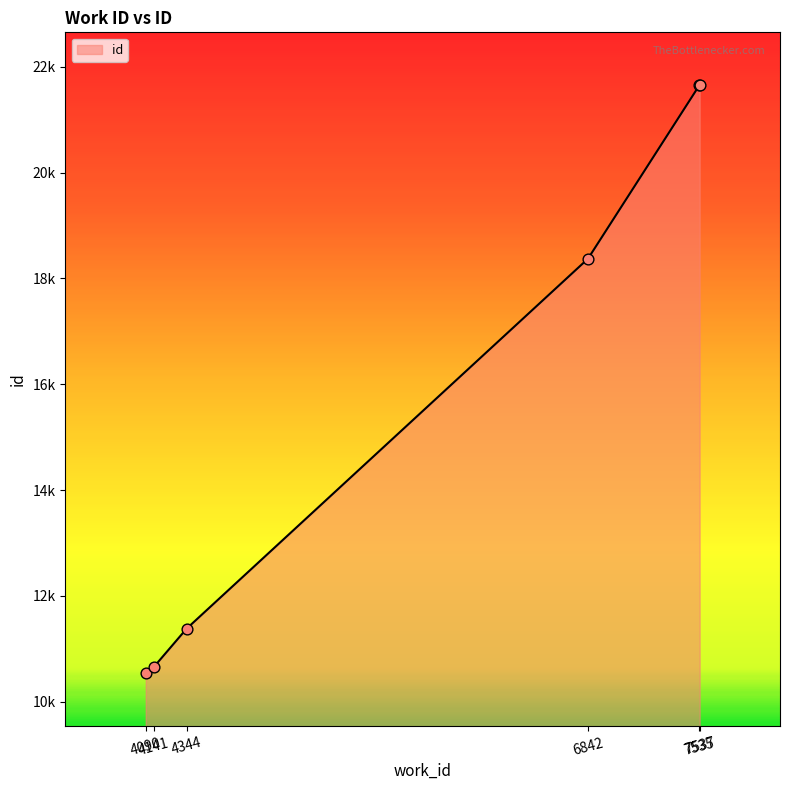

Which has a higher value, 4141 or 6842?

6842